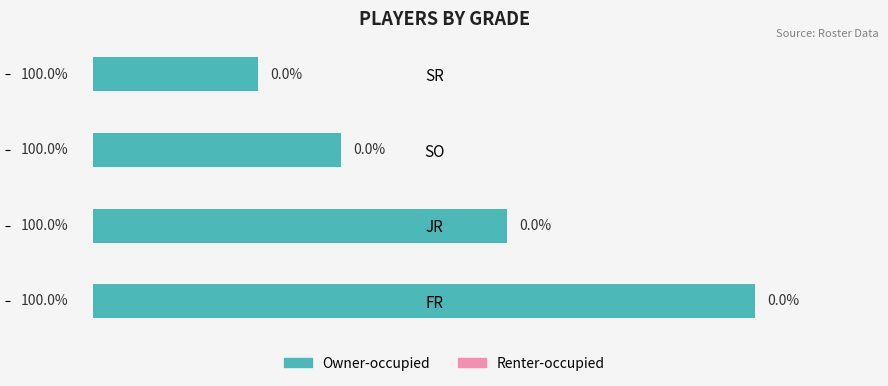

Are the bars horizontal?

Yes